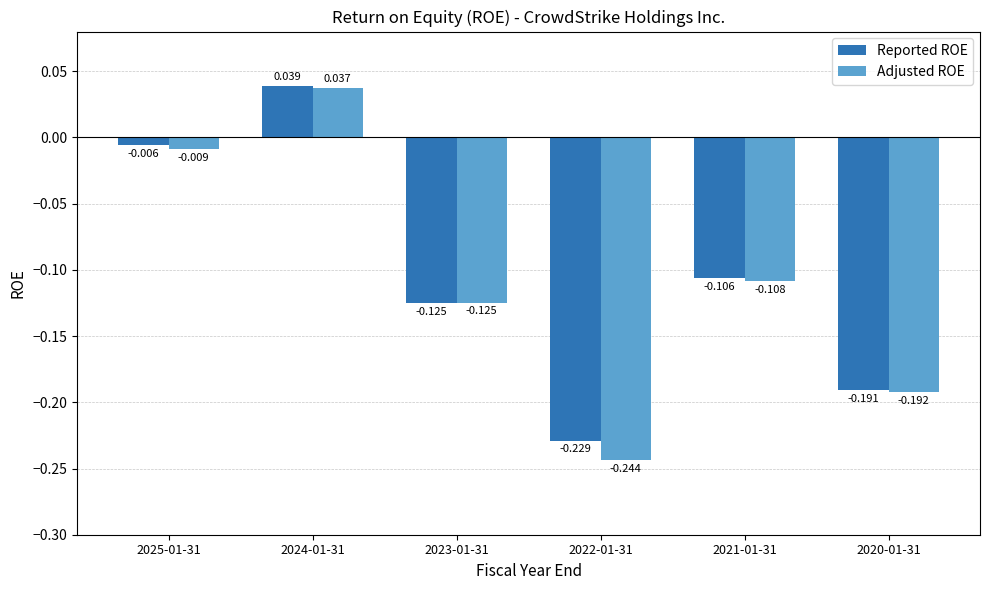

What is the difference between the Adjusted ROE values at 2023-01-31 and 2024-01-31?

0.2